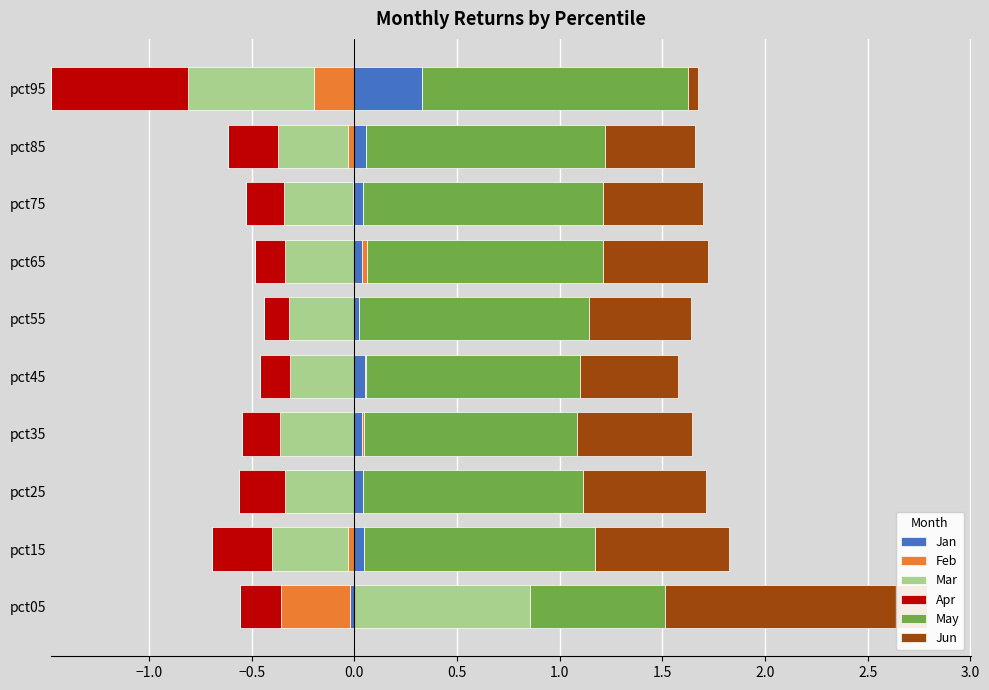

Is the value of Jun at pct55 greater than the value of Mar at pct35?

Yes